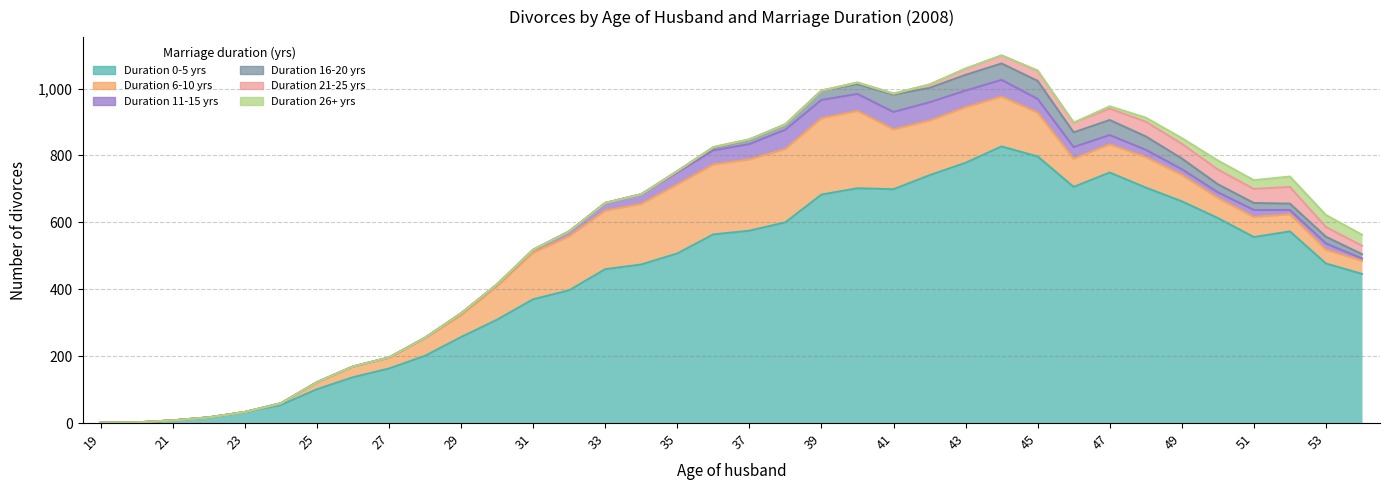

What is the highest value of the Duration 6-10 yrs series?

231